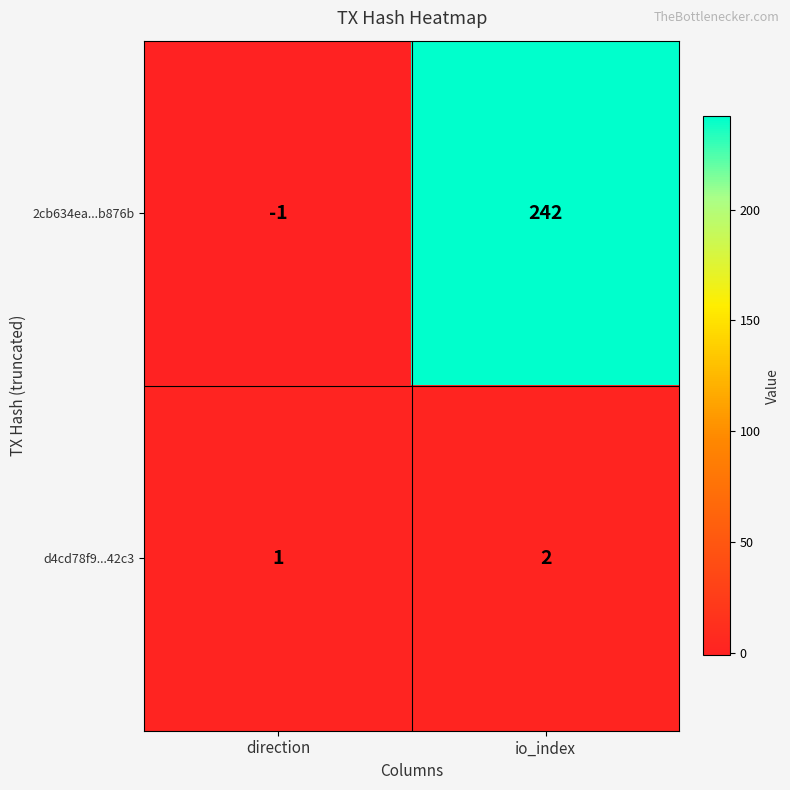

What is the spread (max minus min) of values at io_index?

240